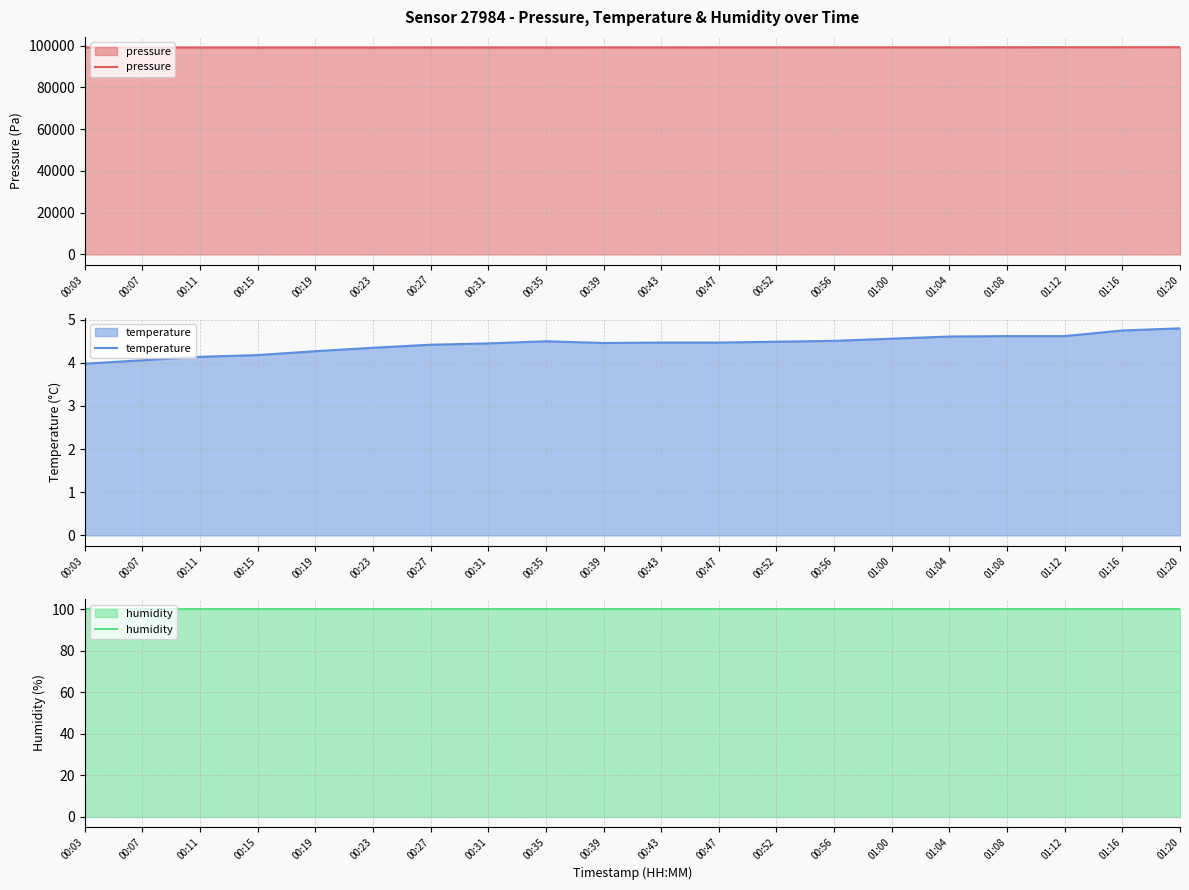

What is the total value across all series at 00:35?

99150.3